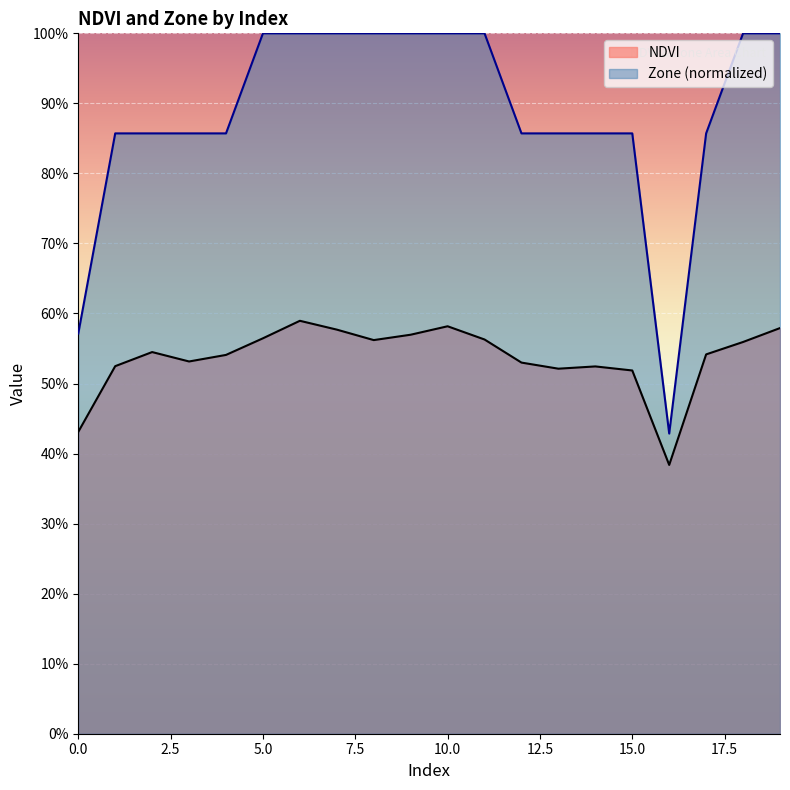

Reading right to left, extract all data points from this chart.

NDVI: 19=0.6	18=0.6	17=0.5	16=0.4	15=0.5	14=0.5	13=0.5	12=0.5	11=0.6	10=0.6	9=0.6	8=0.6	7=0.6	6=0.6	5=0.6	4=0.5	3=0.5	2=0.5	1=0.5	0=0.4
Zone: 19=1.0	18=1.0	17=0.9	16=0.4	15=0.9	14=0.9	13=0.9	12=0.9	11=1.0	10=1.0	9=1.0	8=1.0	7=1.0	6=1.0	5=1.0	4=0.9	3=0.9	2=0.9	1=0.9	0=0.6